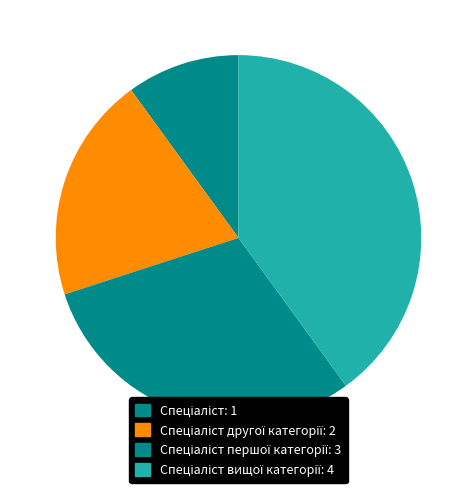

Is there a majority slice in this chart?

No